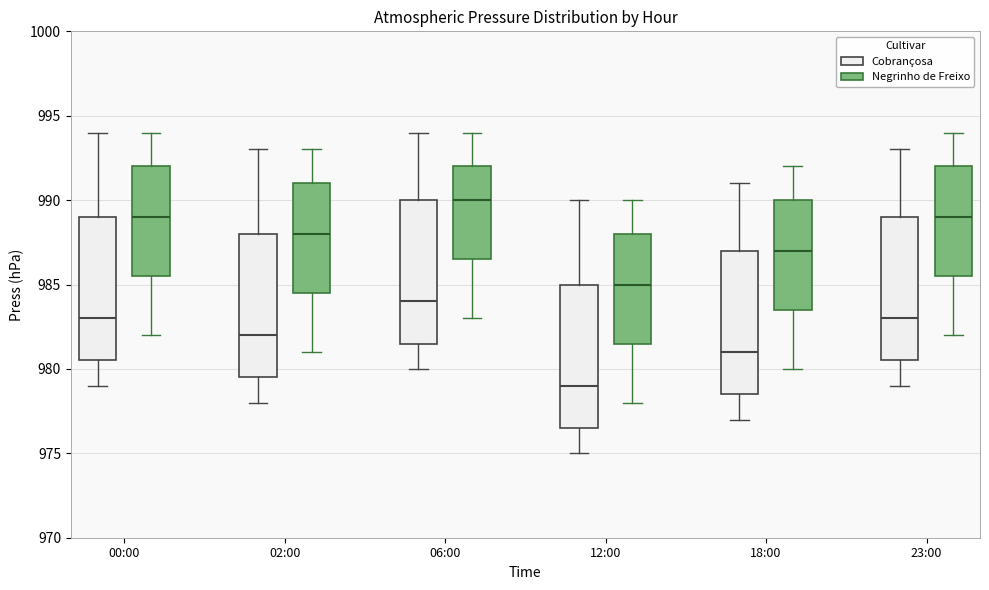

Which box's median line is the lowest?

12:00 (Cobrançosa)